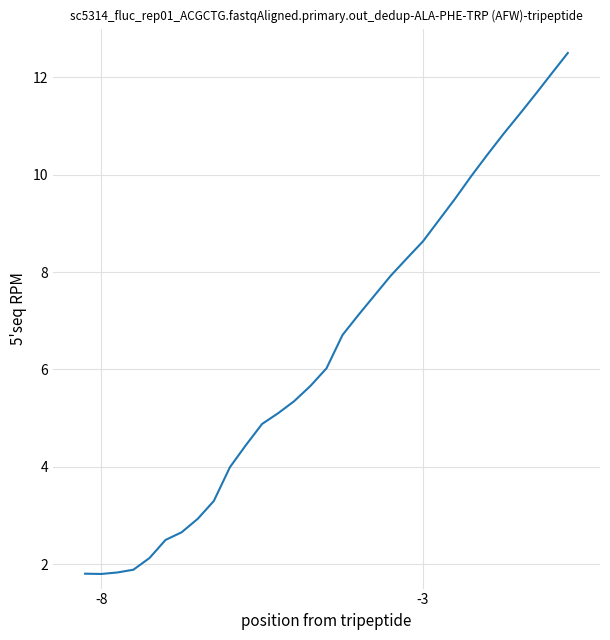

What is the greatest value displayed?

12.5